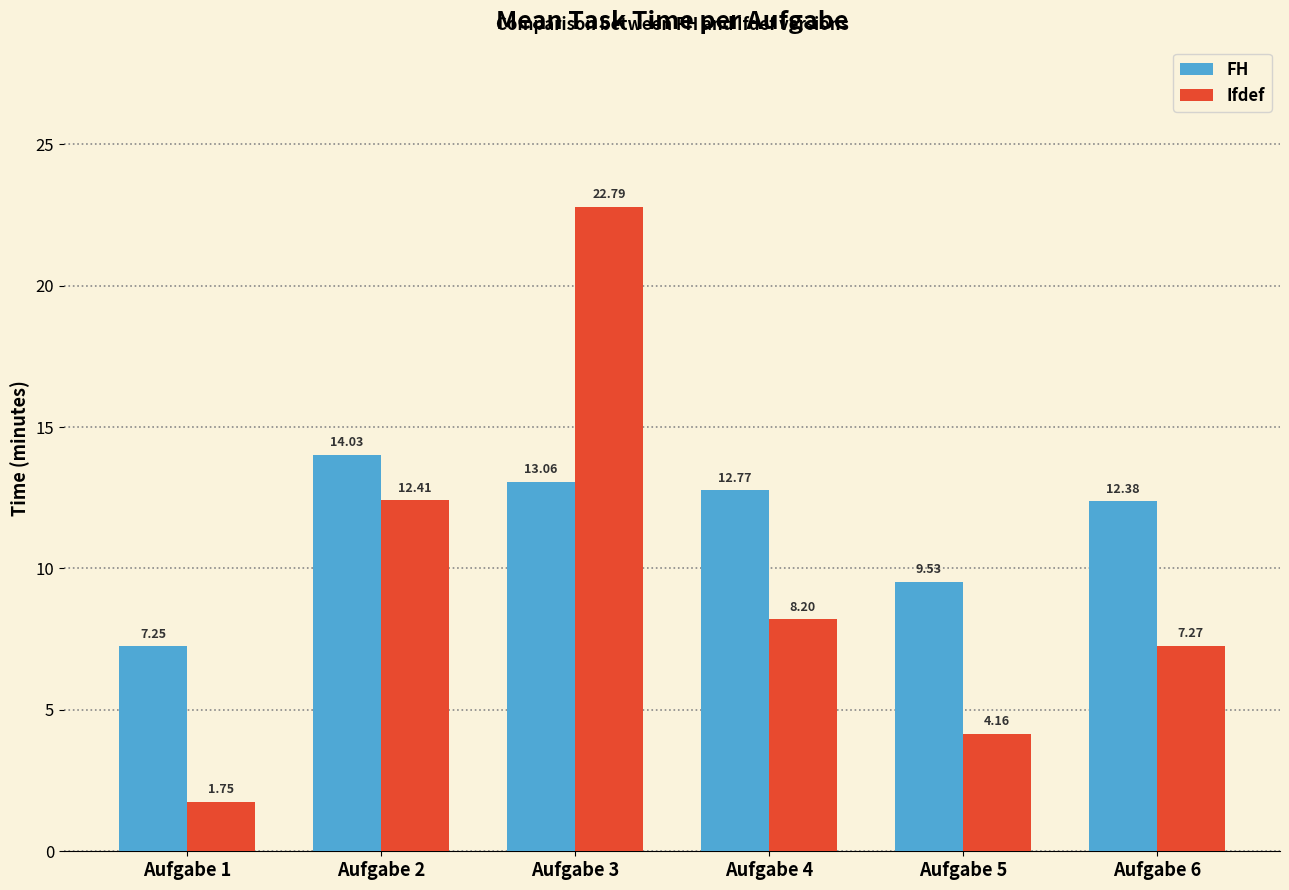

True or false: FH has a value of 22.2 at Aufgabe 2.

False